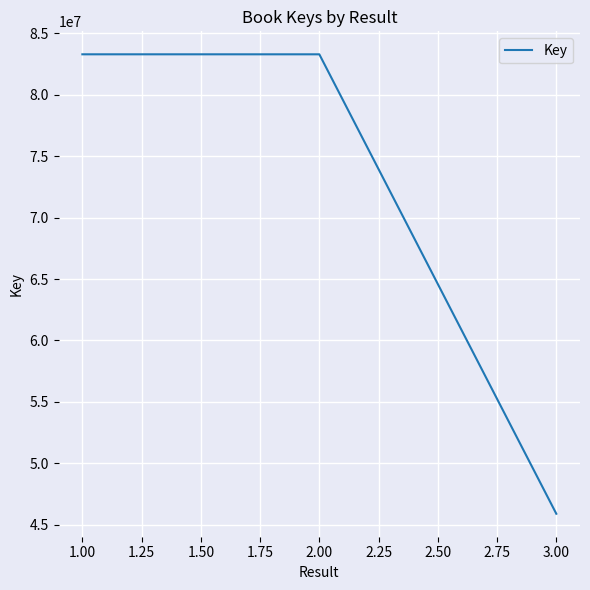

Where is the data nearest to the value 64593883?

2.00